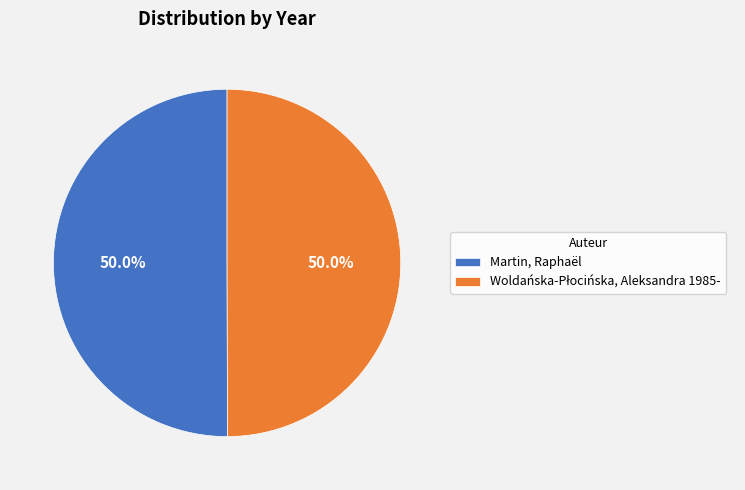

What percentage is NOT represented by Martin, Raphaël?

50.0%